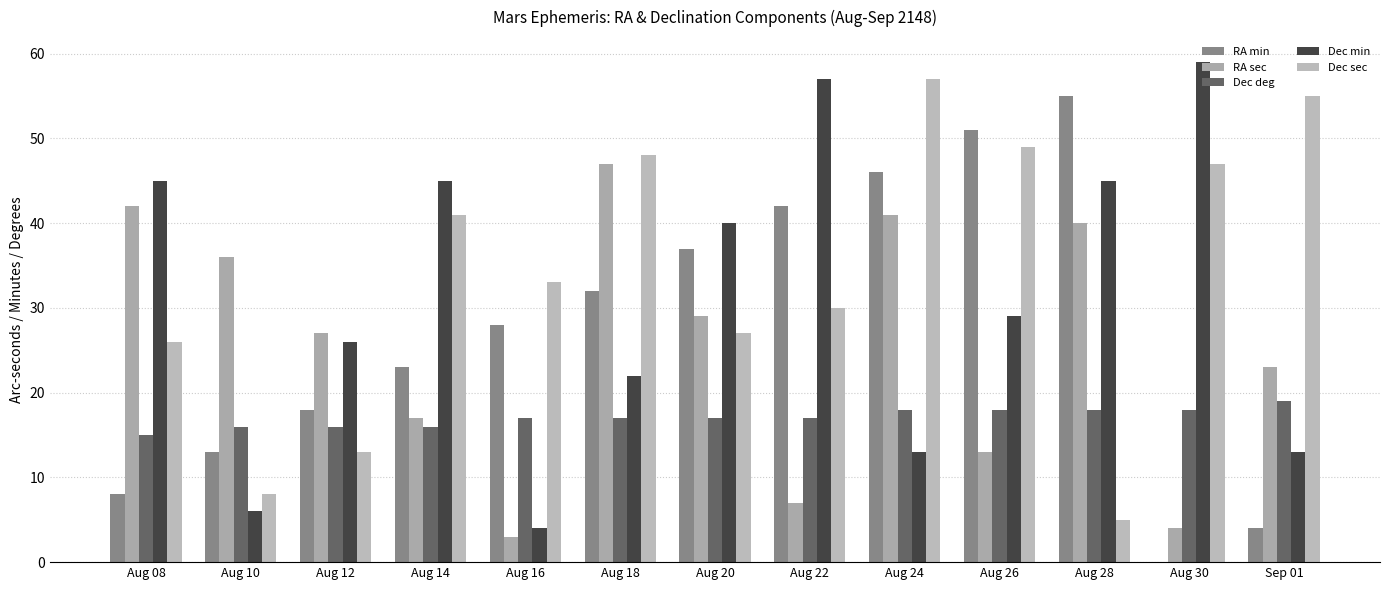

Count the number of data series in this chart.

5